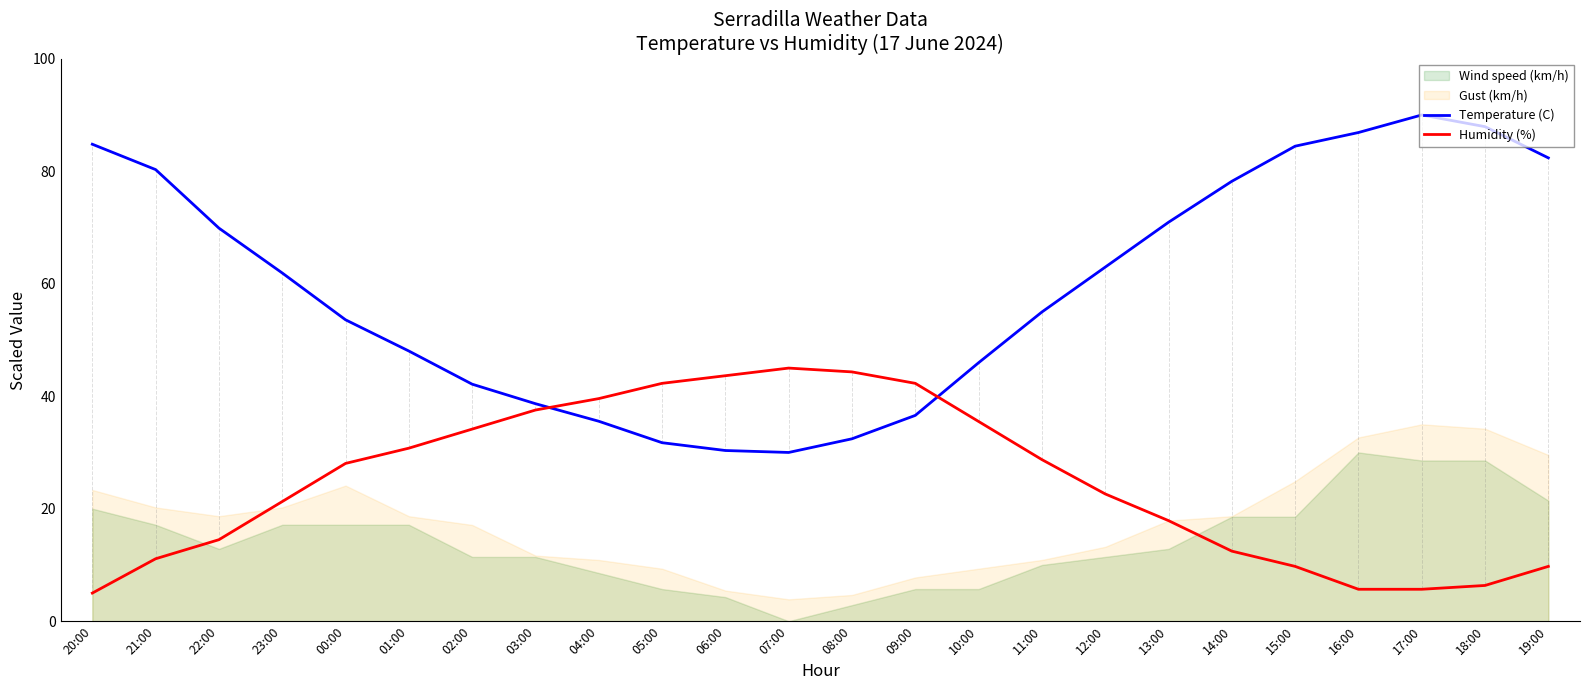

How many intersections are there between Temperature (C) and Humidity (%)?

2